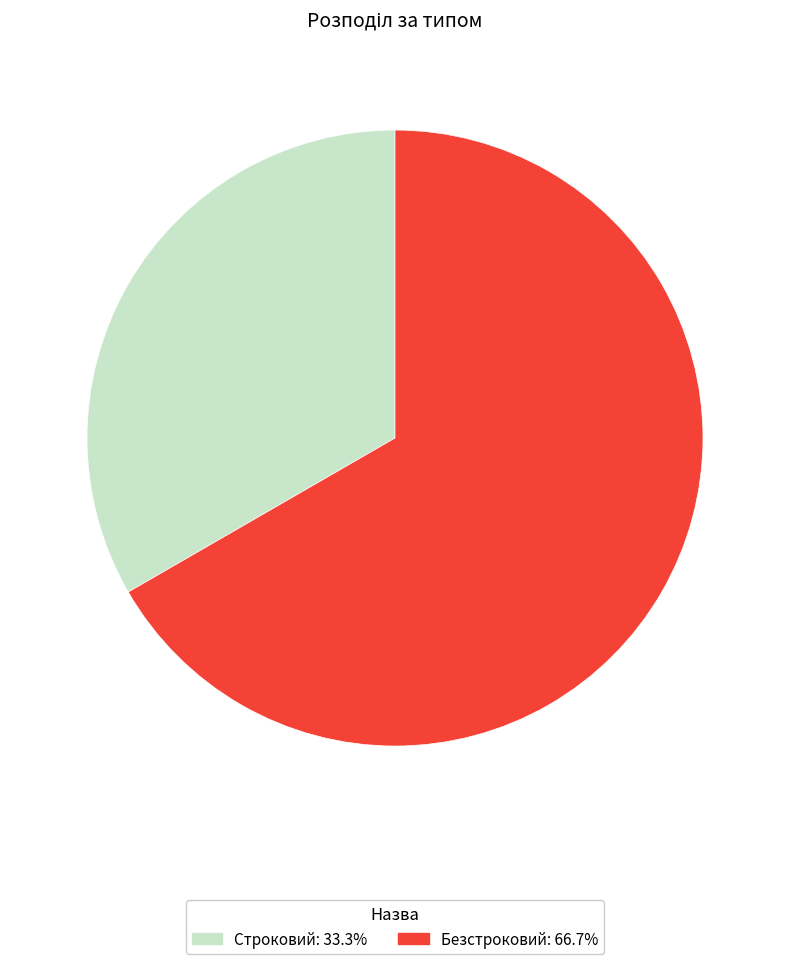

Which category has the biggest portion of the pie?

Безстроковий